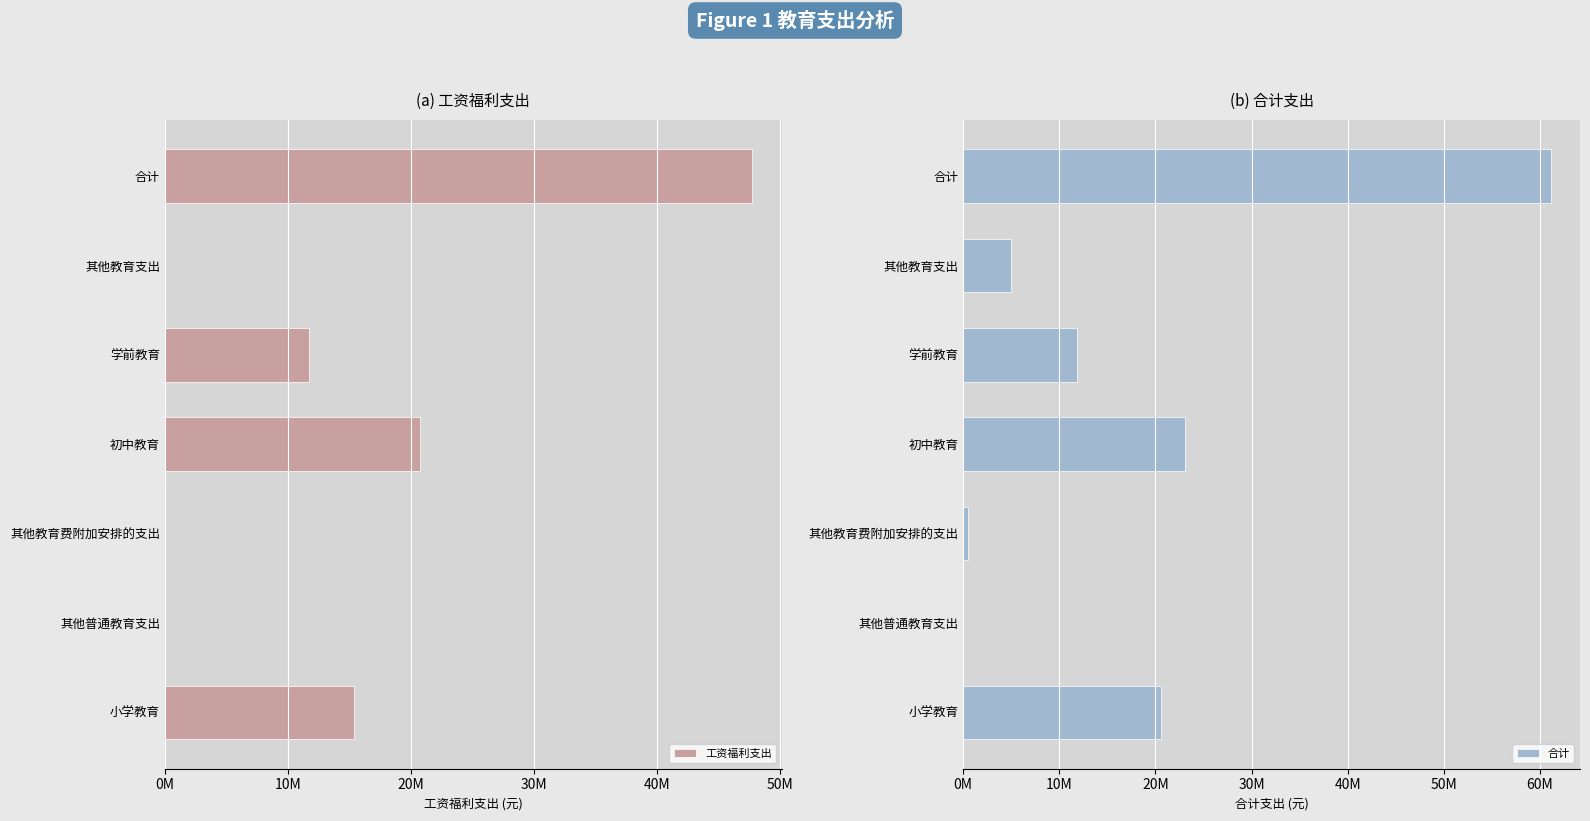

Which series has the widest spread of values?

合计